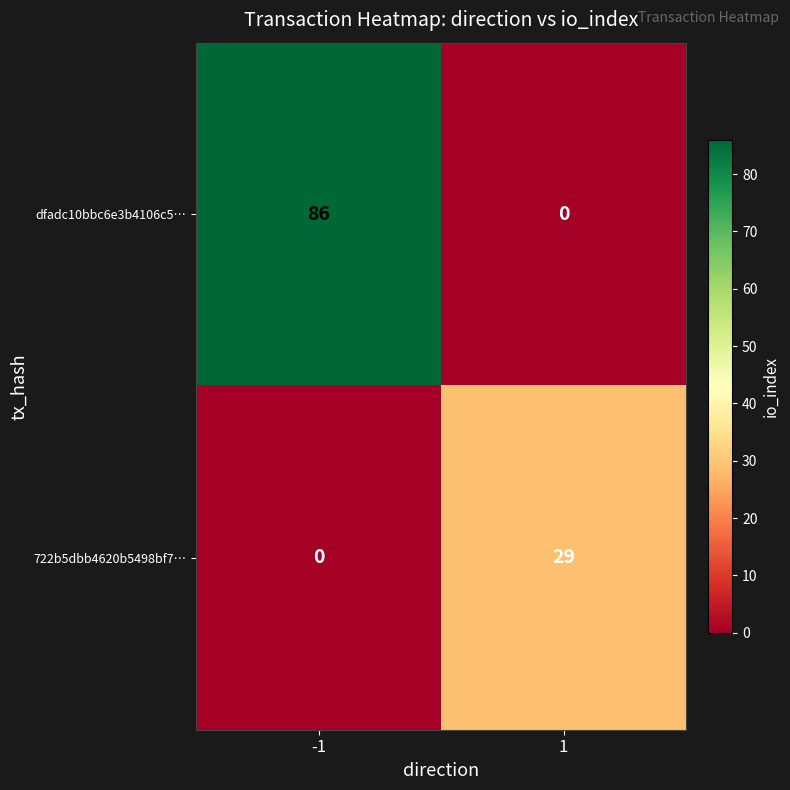

Read the 722b5dbb4620b5498bf7… value at 1, to the nearest 10.

30